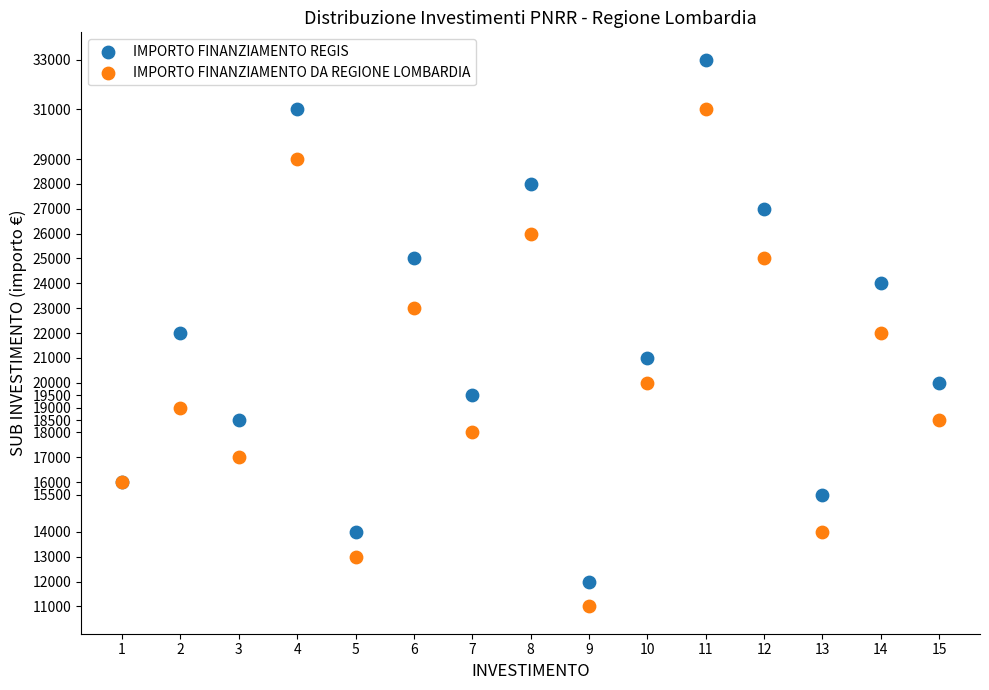

Which series reaches the maximum Y coordinate?

IMPORTO FINANZIAMENTO REGIS